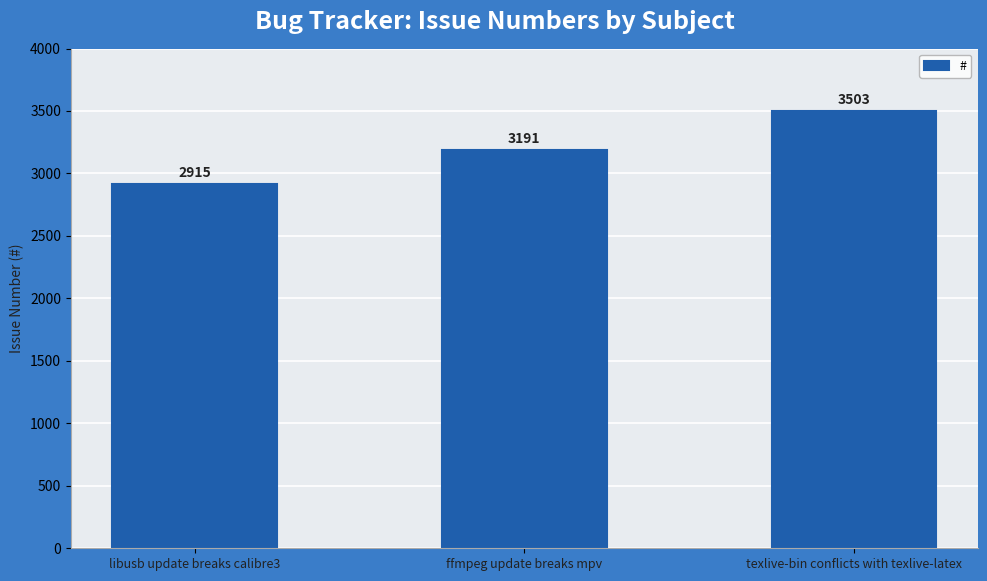

Reading right to left, extract all data points from this chart.

3503	3191	2915